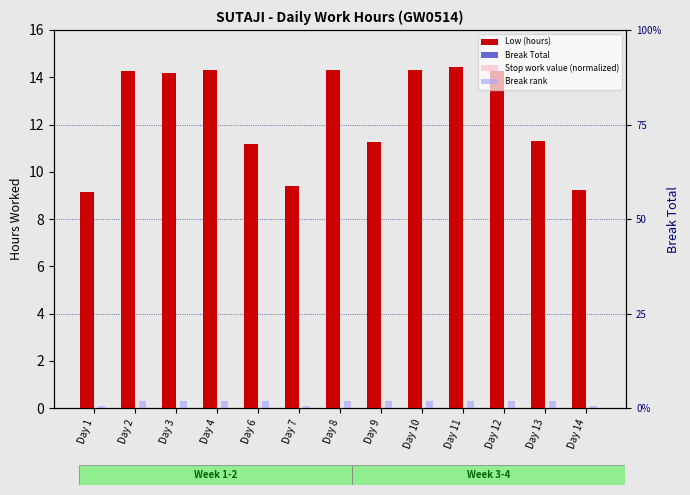

Which series has the widest spread of values?

Low (hours)